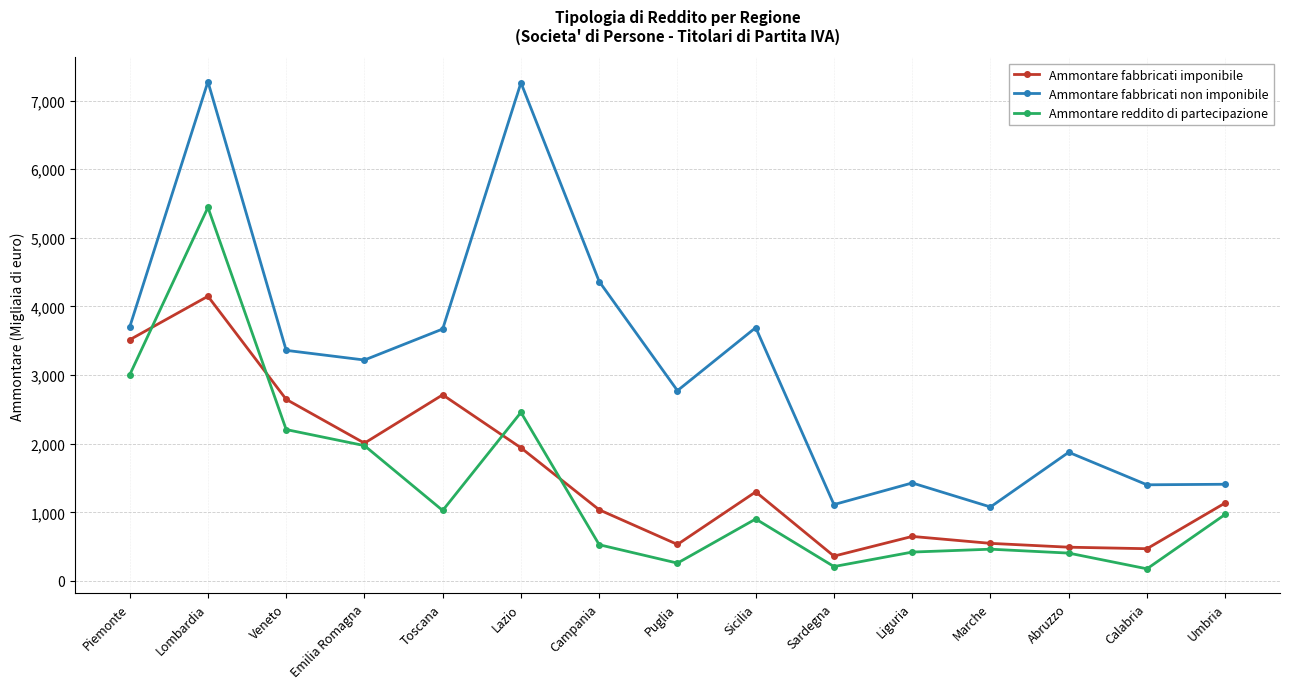

What is the spread (max minus min) of values at Sicilia?

2788